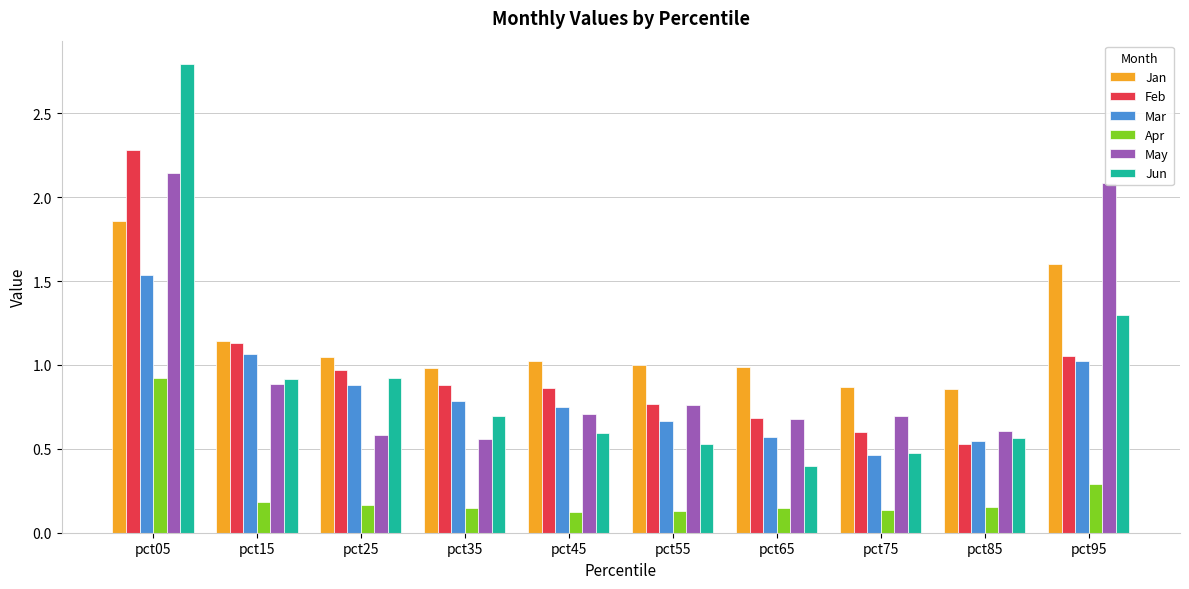

Is the value of Feb at pct25 greater than the value of Mar at pct15?

No